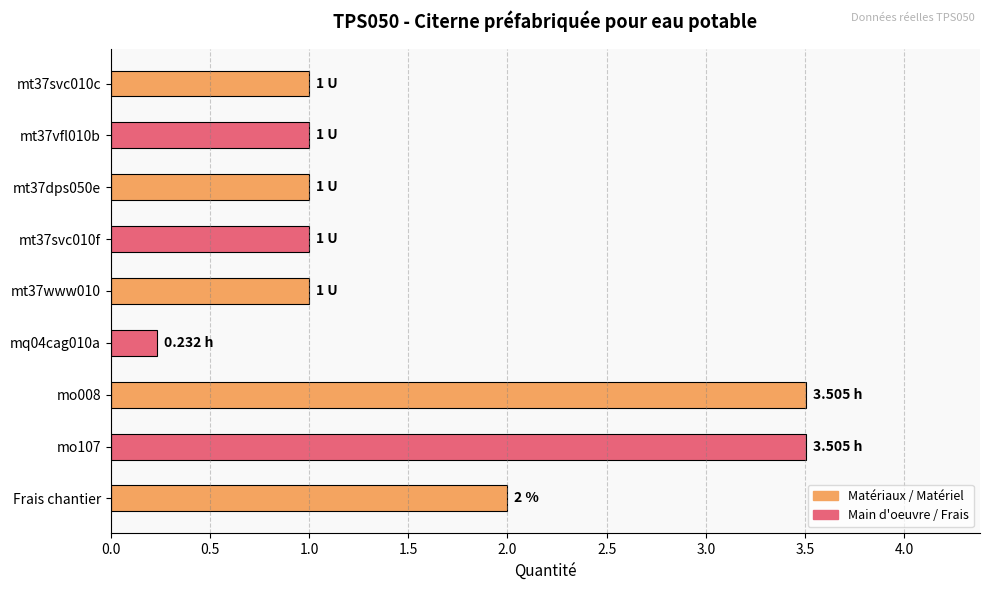

What is the difference between the maximum and minimum values?

3.3